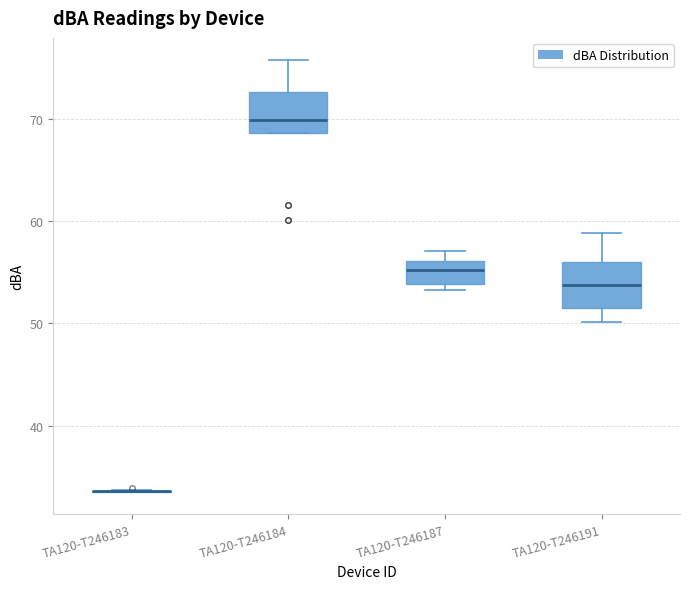

Reading left to right, read every box against the y-axis: the position of its median line, the range the box covers, and the ends of its whiskers. The values are not printed on the chart, so give them approximately, as read against the axis.

TA120-T246183: box collapsed to a line at 34, whiskers 34 to 34
TA120-T246184: median 70, box 69 to 73, whiskers 69 to 76
TA120-T246187: median 55, box 54 to 56, whiskers 53 to 57
TA120-T246191: median 54, box 52 to 56, whiskers 50 to 59